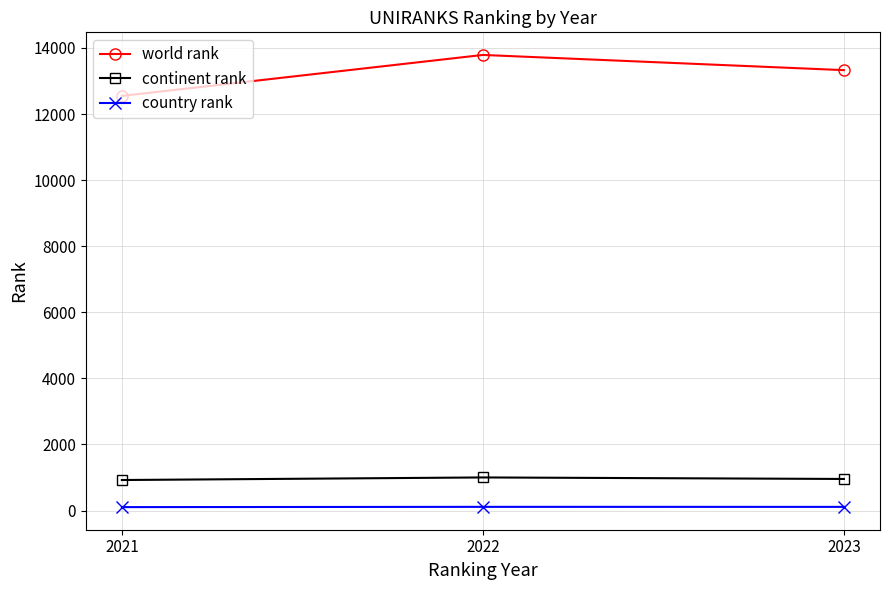

Which series has the widest spread of values?

world rank